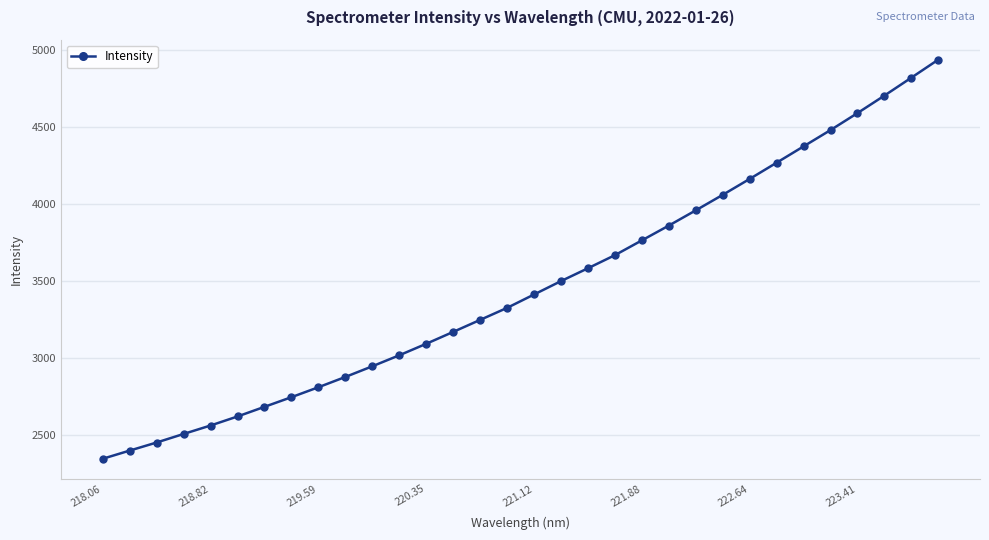

What is the value of the 4th point from the left?

2508.1